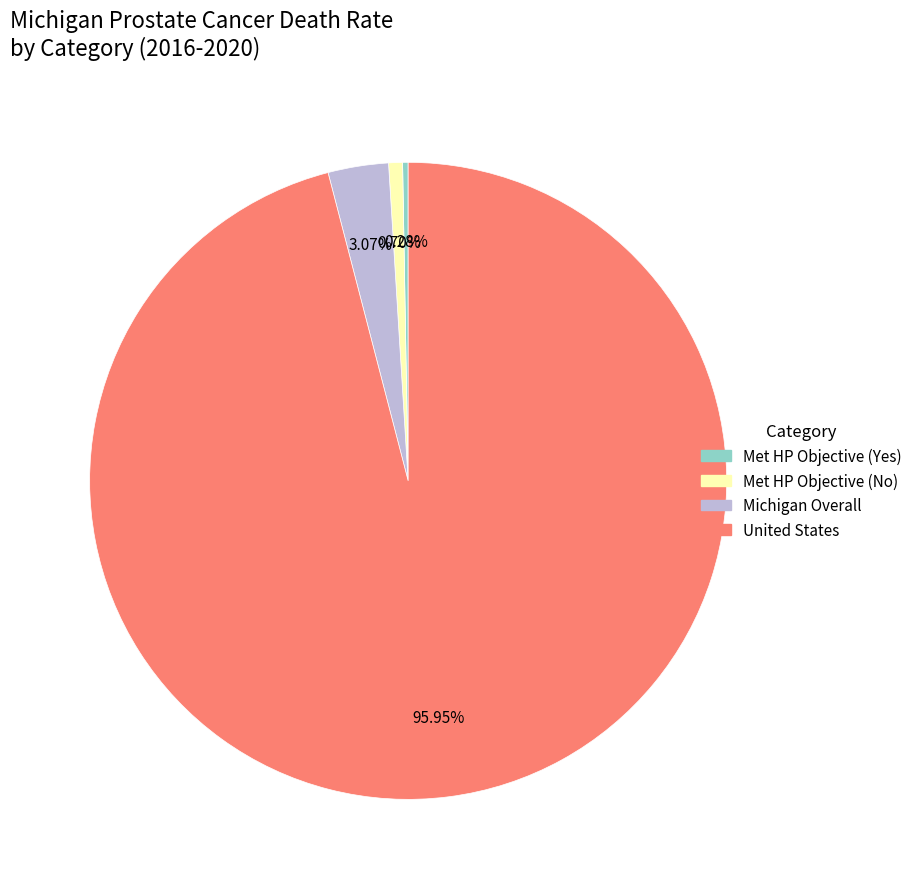

Does any single category account for the majority?

Yes